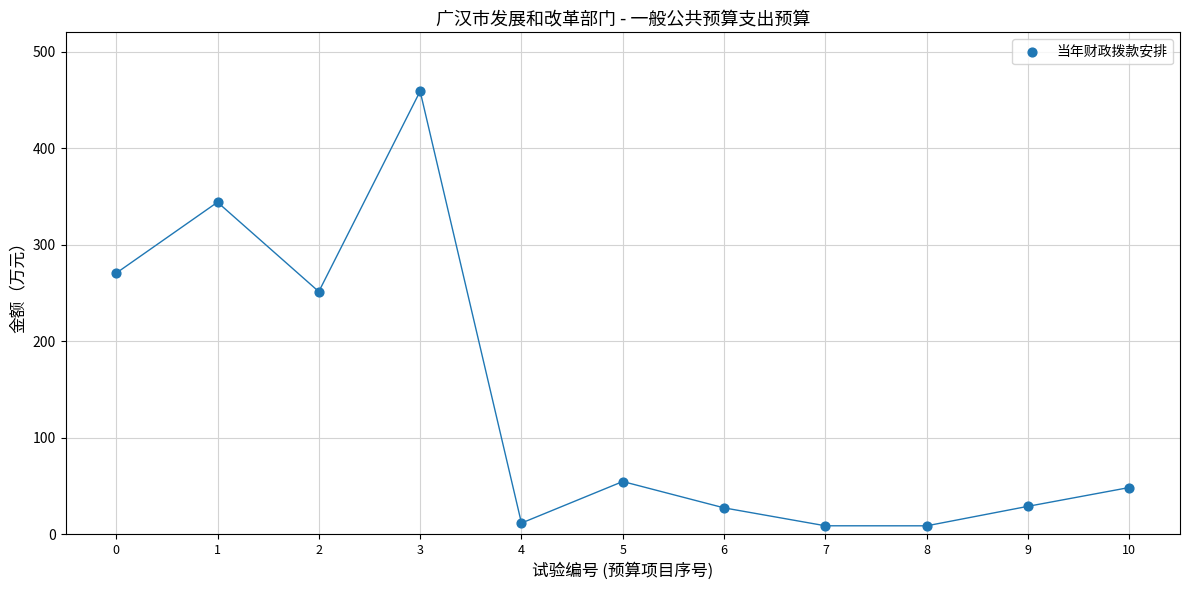

What is the average Y value?

137.6